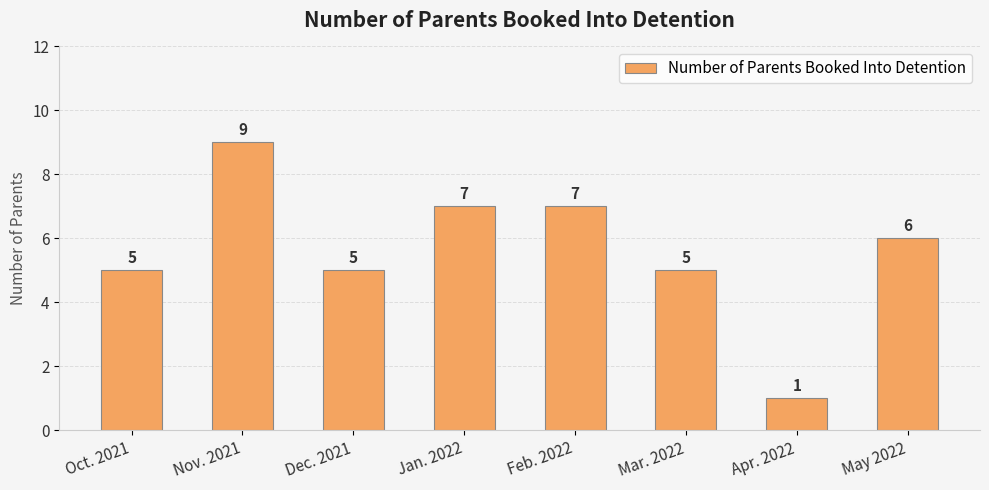

Which has a higher value, Mar. 2022 or Feb. 2022?

Feb. 2022